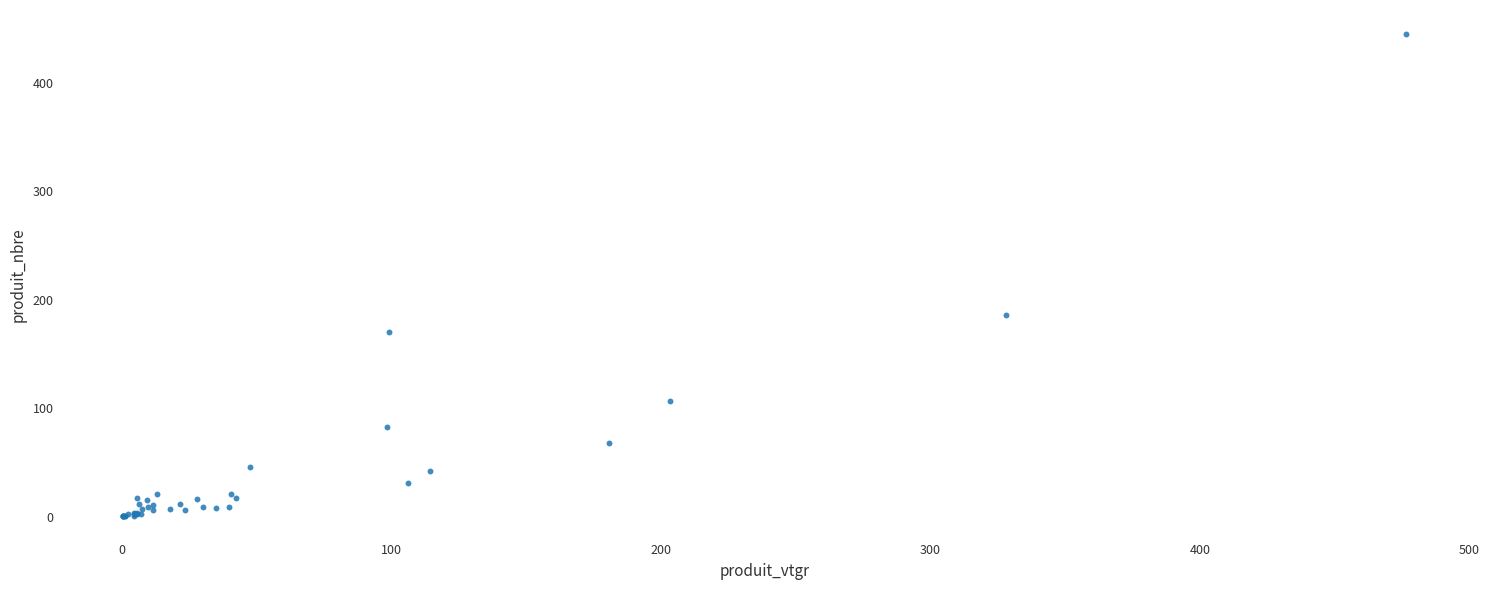

What Y value in the scatter plot is closest to 223?

186